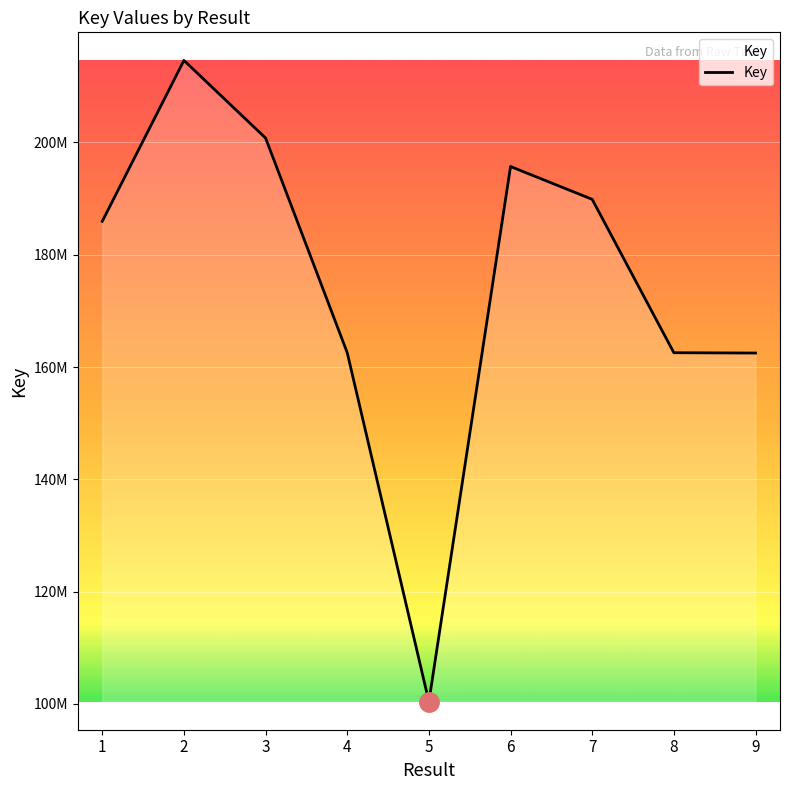

Does the chart have visible grid lines?

Yes